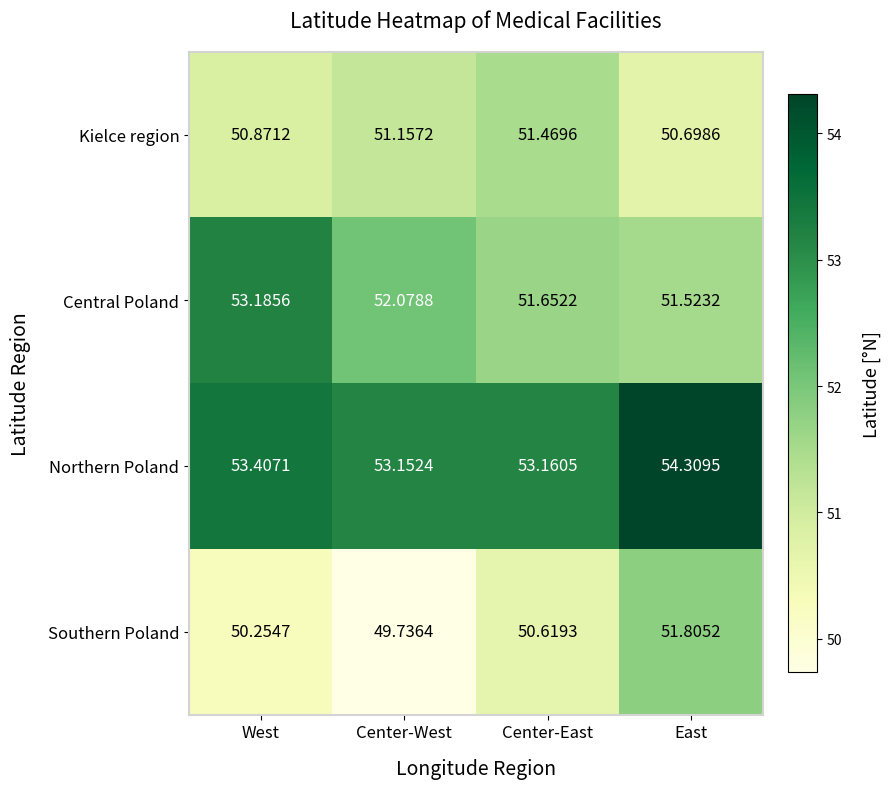

At which label does Central Poland reach its peak?

West